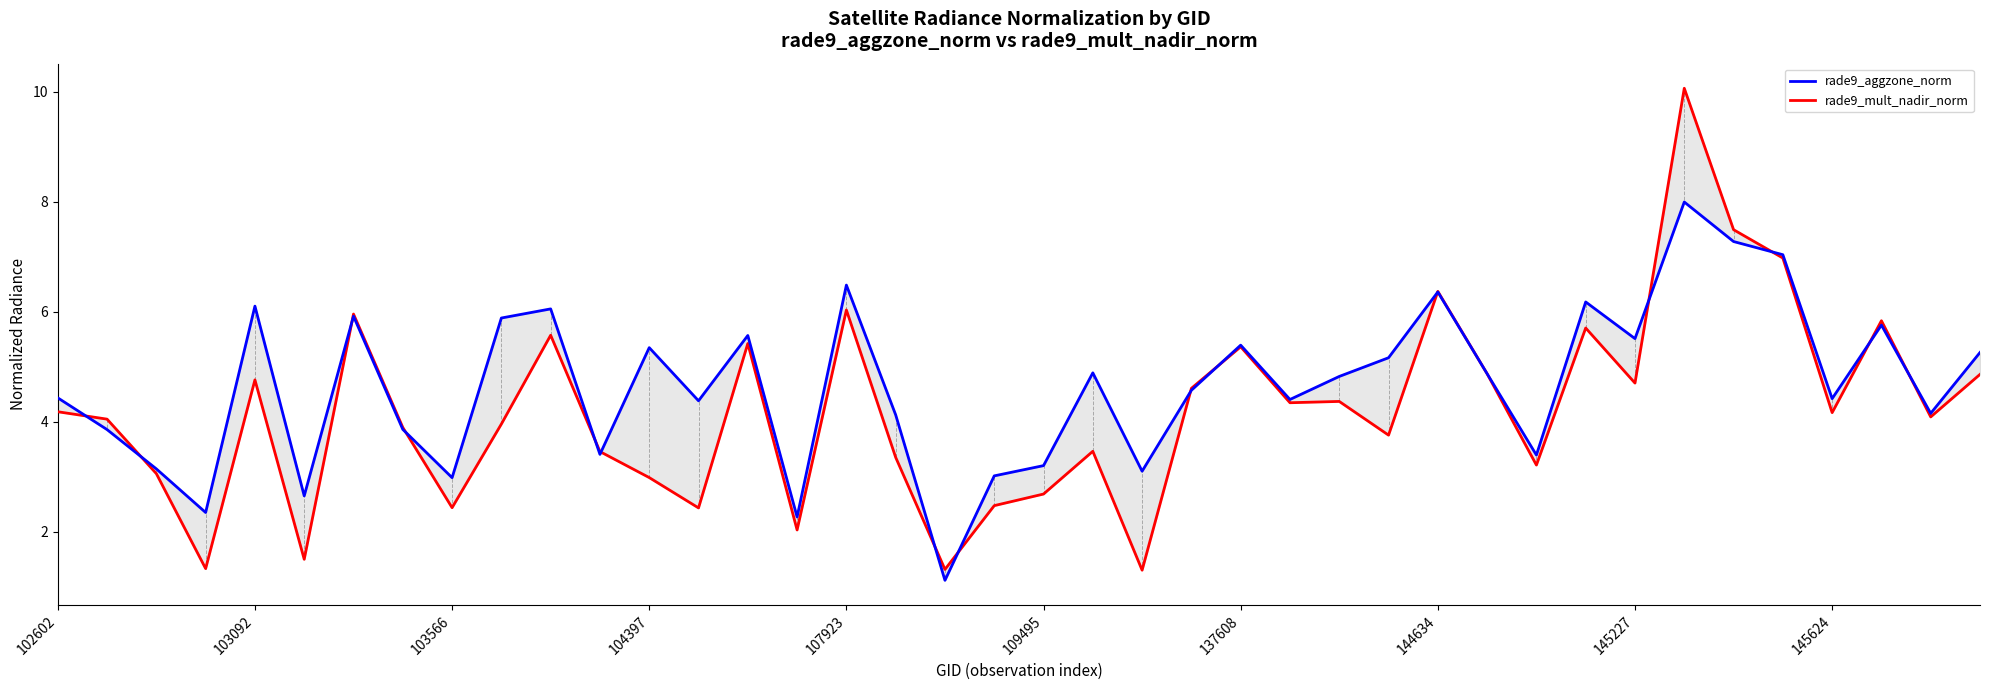

What position from the left is 145227?

33